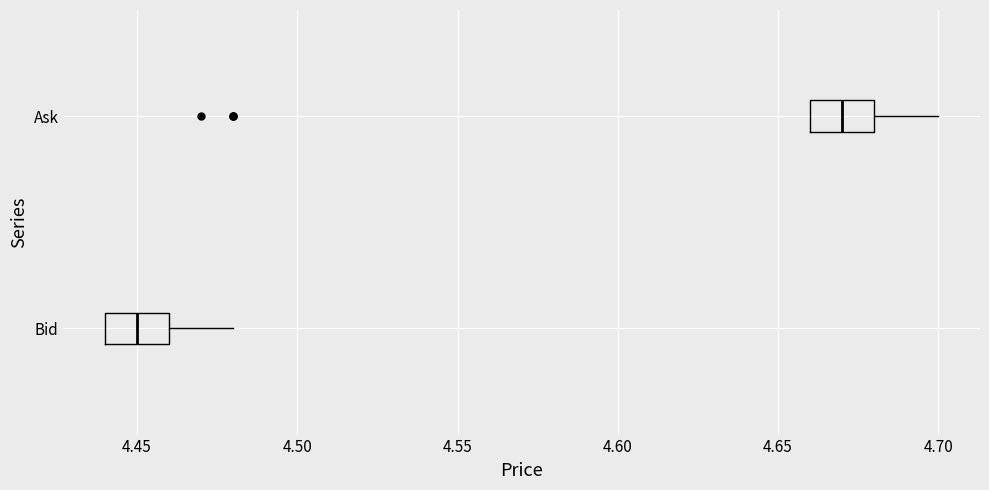

Reading bottom to top, read every box against the x-axis: the position of its median line, the range the box covers, and the ends of its whiskers. The values are not printed on the chart, so give them approximately, as read against the axis.

Bid: median 4.45, box 4.44 to 4.46, whiskers 4.44 to 4.48
Ask: median 4.67, box 4.66 to 4.68, whiskers 4.66 to 4.70